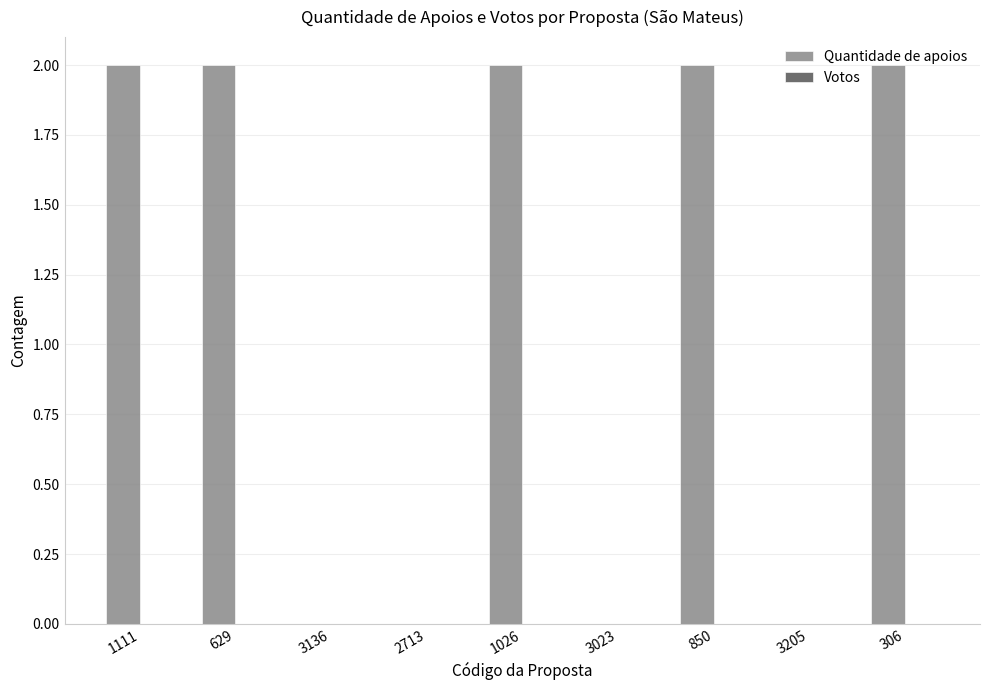

The value at 306 is 3. True or false?

False